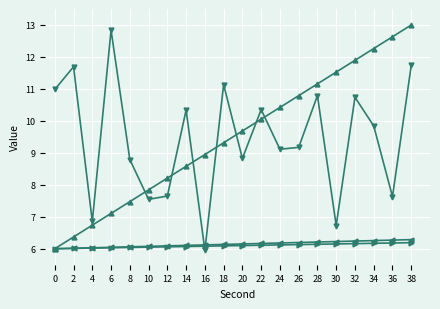

What is the total value across all series at 12?

28.0